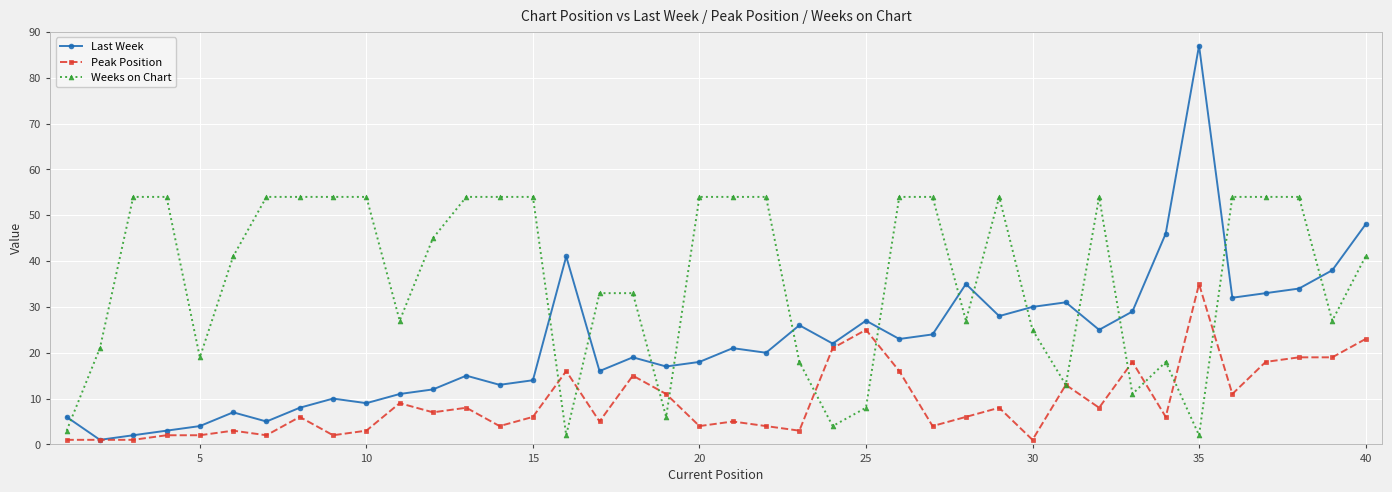

Which series has the largest total across all categories?

Weeks on Chart